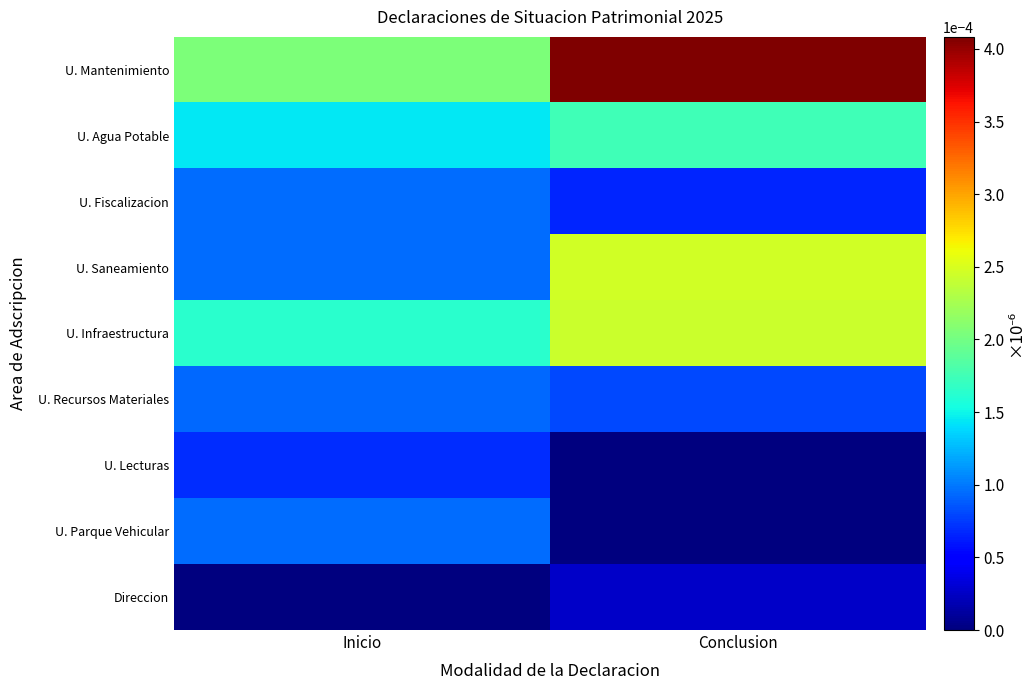

Reading left to right, extract all data points from this chart.

U. Mantenimiento: Inicio=0.0	Conclusion=0.0
U. Agua Potable: Inicio=0.0	Conclusion=0.0
U. Fiscalizacion: Inicio=0.0	Conclusion=0.0
U. Saneamiento: Inicio=0.0	Conclusion=0.0
U. Infraestructura: Inicio=0.0	Conclusion=0.0
U. Recursos Materiales: Inicio=0.0	Conclusion=0.0
U. Lecturas: Inicio=0.0	Conclusion=0.0
U. Parque Vehicular: Inicio=0.0	Conclusion=0.0
Direccion: Inicio=0.0	Conclusion=0.0